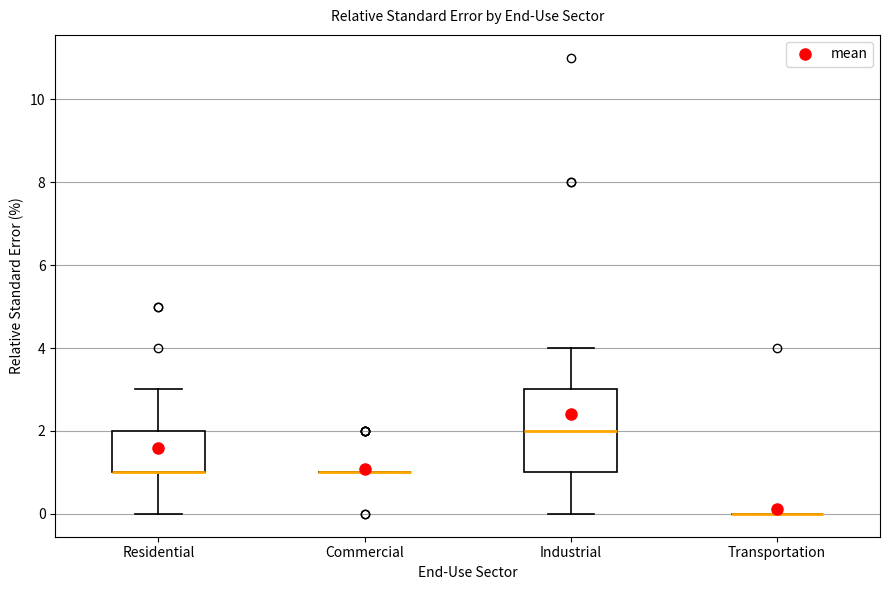

Reading left to right, transcribe this box plot: for each box, give where its median line is, the range the box spans, and where its two whiskers end, as read against the y-axis. The values are not printed on the chart, so give them approximately, as read against the axis.

Residential: median 1 (drawn on the box's lower edge), box 1 to 2, whiskers 0 to 3
Commercial: box collapsed to a line at 1, whiskers 1 to 1
Industrial: median 2, box 1 to 3, whiskers 0 to 4
Transportation: box collapsed to a line at 0, whiskers 0 to 0